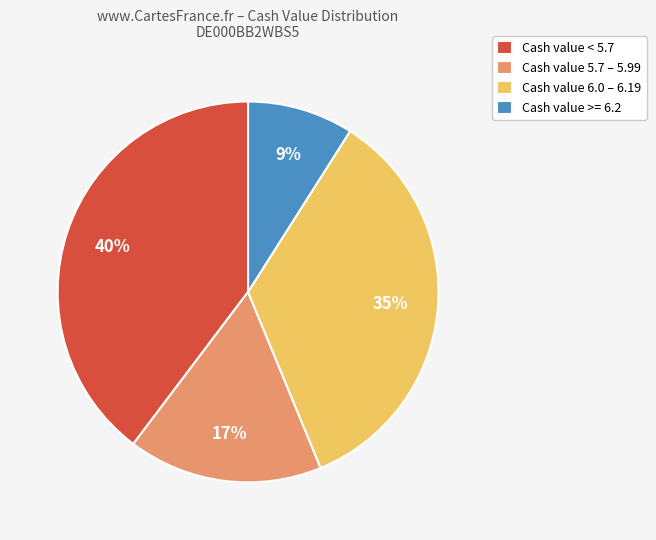

Which slice is the largest?

Cash value < 5.7